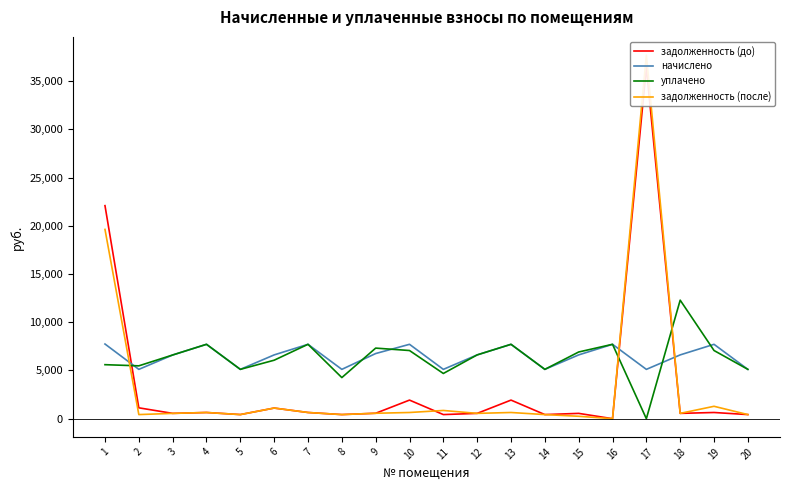

At how many categories does at least one series exceed 30378?

1